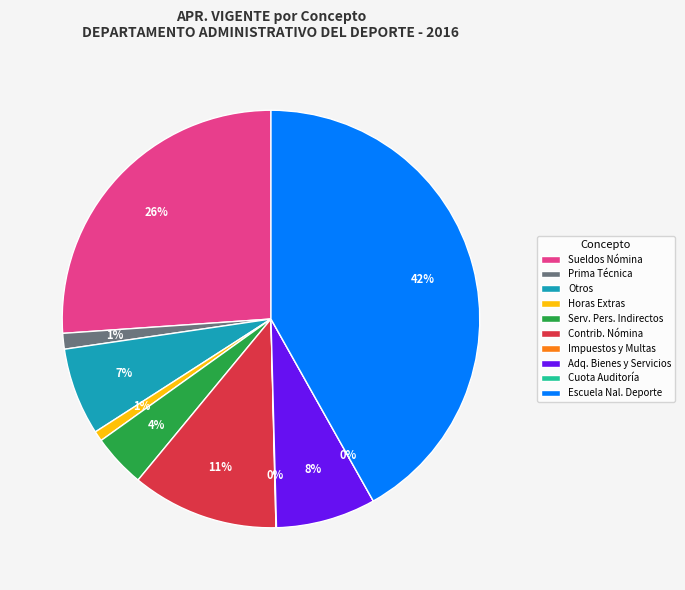

What percentage is the OTROS slice, to the nearest percent?

7%